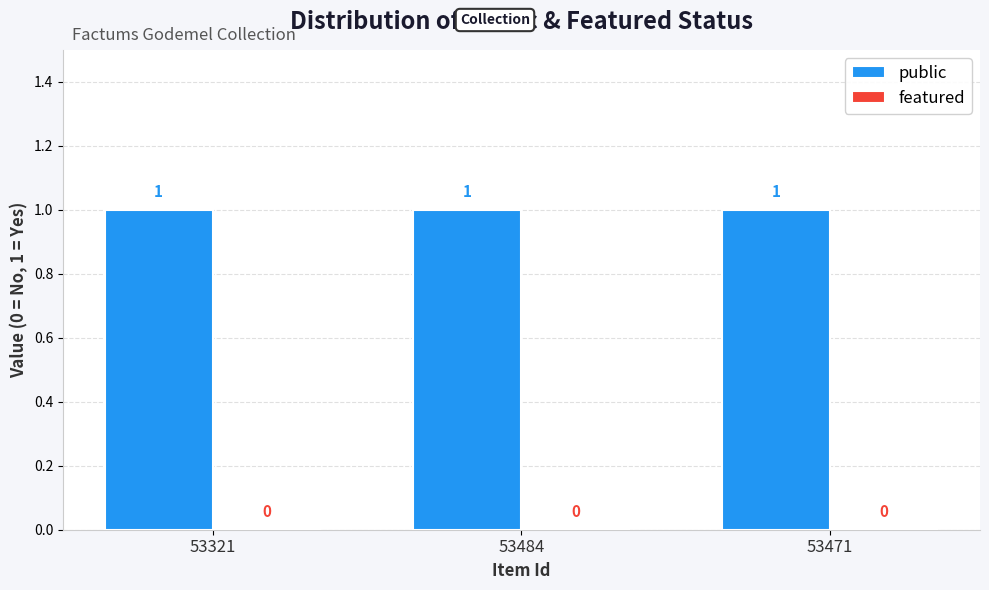

Does the chart contain stacked bars?

No